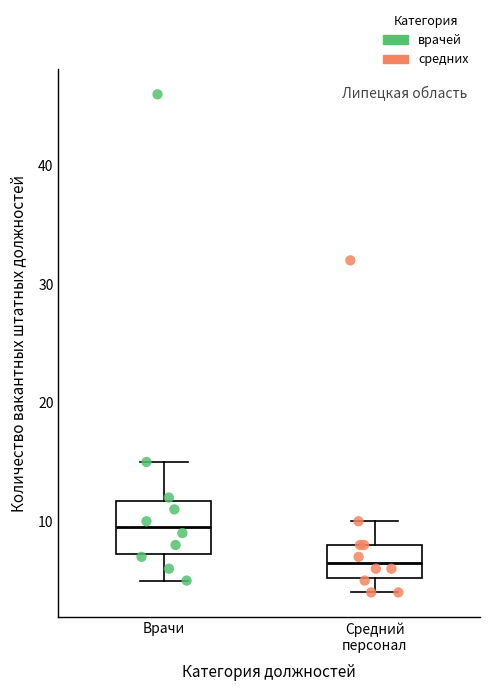

Reading left to right, transcribe this box plot: for each box, give where its median line is, the range the box spans, and where its two whiskers end, as read against the y-axis. The values are not printed on the chart, so give them approximately, as read against the axis.

Врачи: median 10, box 7 to 12, whiskers 5 to 15
Средний персонал: median 7, box 5 to 8, whiskers 4 to 10